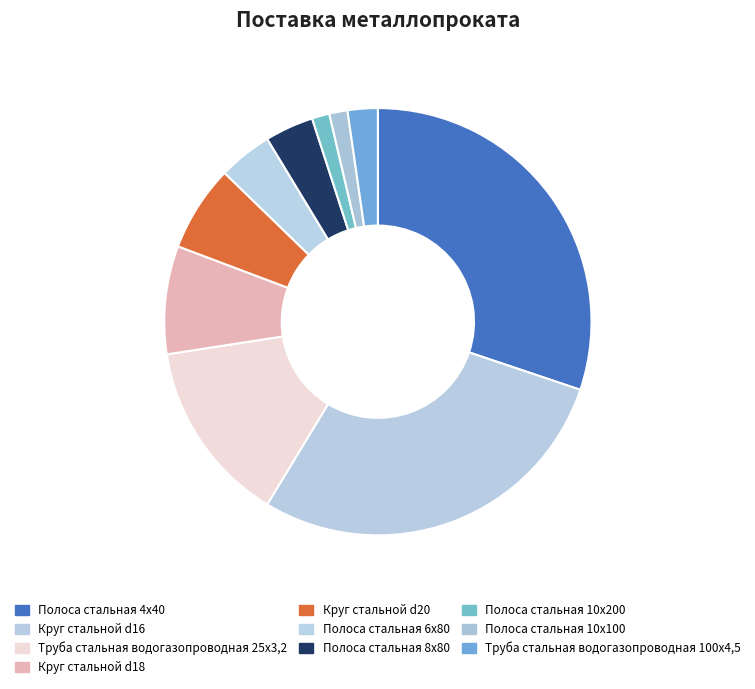

Count the number of slices in the pie.

10